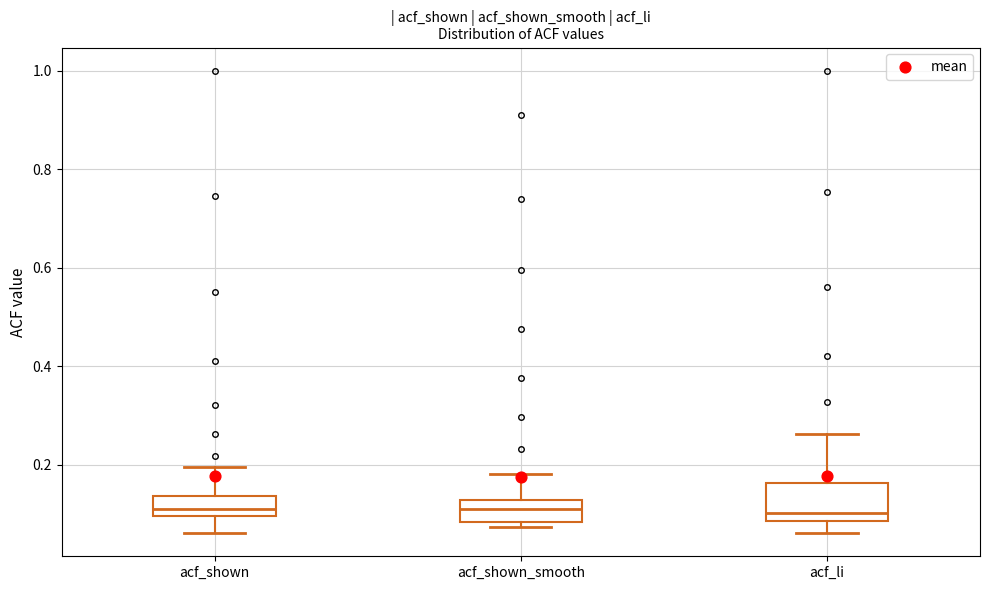

Reading left to right, read every box against the y-axis: the position of its median line, the range the box covers, and the ends of its whiskers. The values are not printed on the chart, so give them approximately, as read against the axis.

acf_shown: median 0.12, box 0.10 to 0.14, whiskers 0.06 to 0.20
acf_shown_smooth: median 0.12 (inside the box), box 0.08 to 0.12, whiskers 0.08 (just below the box's lower edge) to 0.18
acf_li: median 0.10, box 0.08 to 0.16, whiskers 0.06 to 0.26